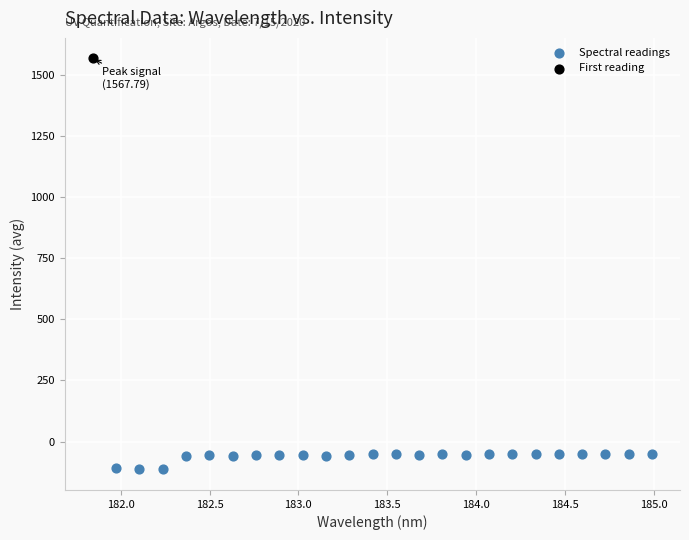

What are all the series names shown in the legend?

Spectral readings, First reading